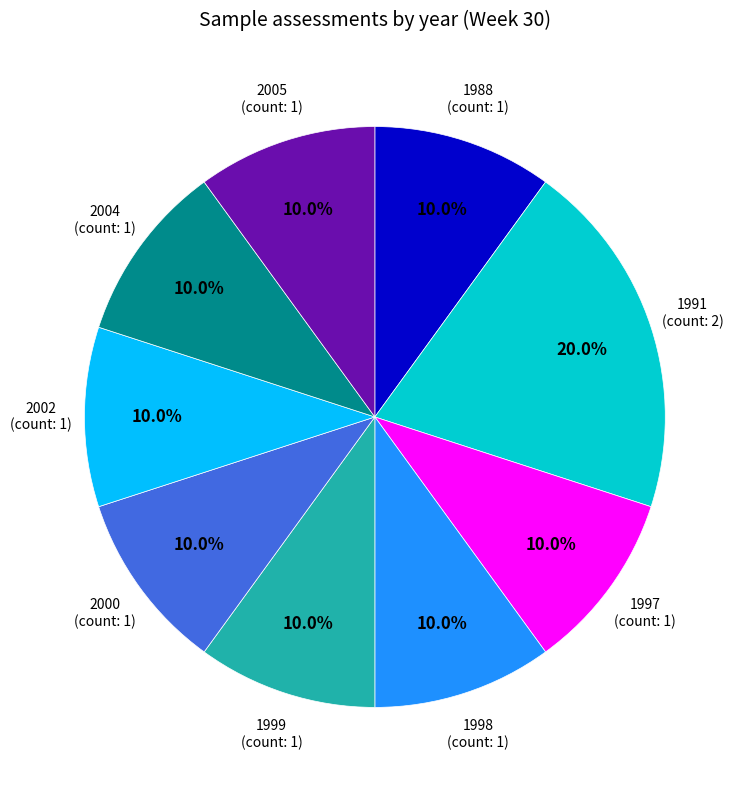

Is there a majority slice in this chart?

No